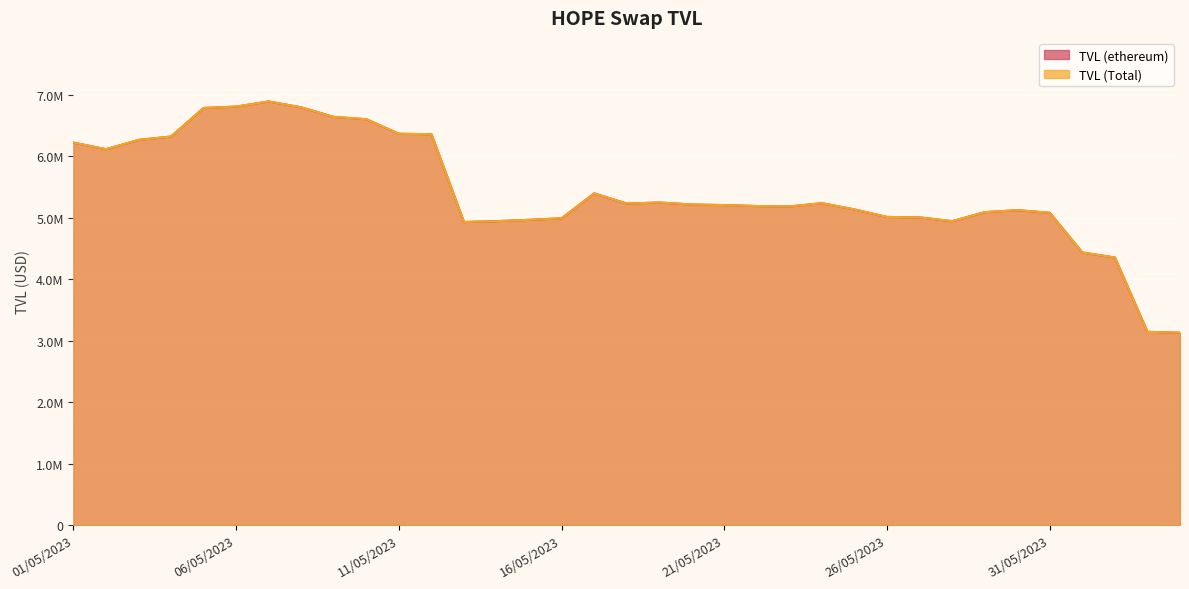

True or false: TVL (ethereum) has a value of 5133587.9 at 25/05/2023.

True